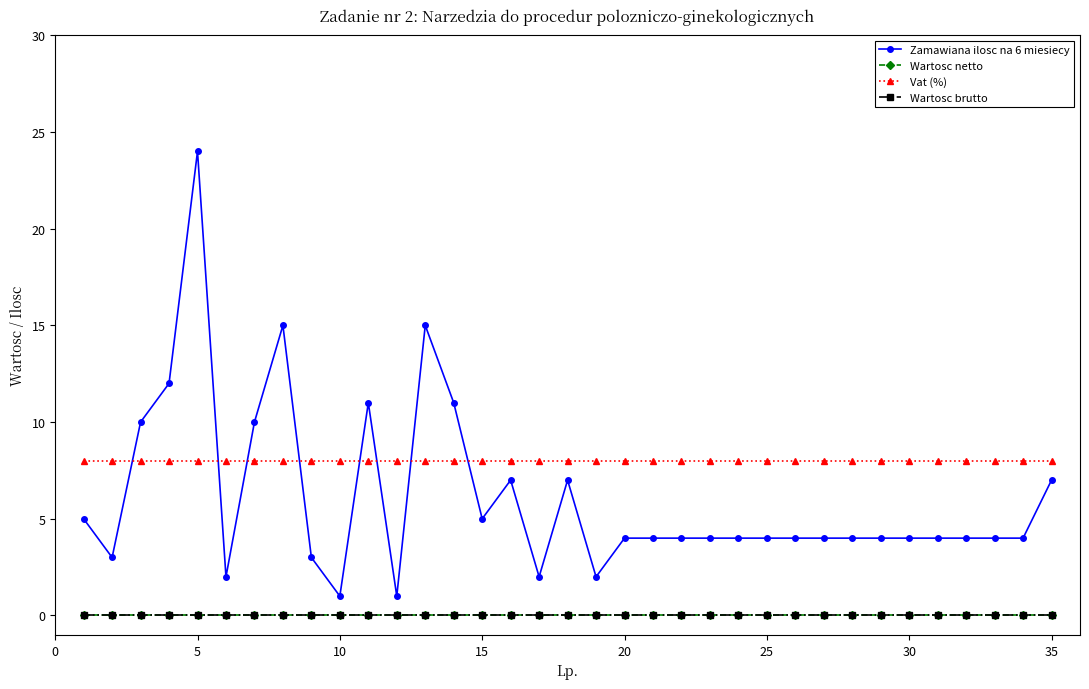

Is this an area chart (filled region under the line)?

No